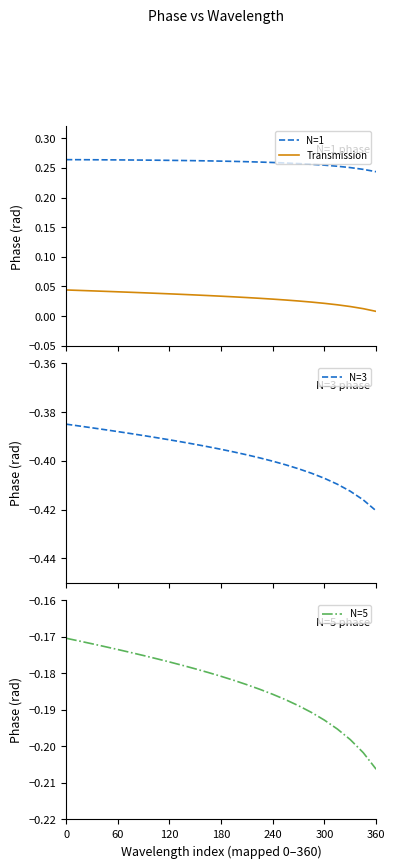

The N=5 series shows -0.2 at 180. True or false?

True